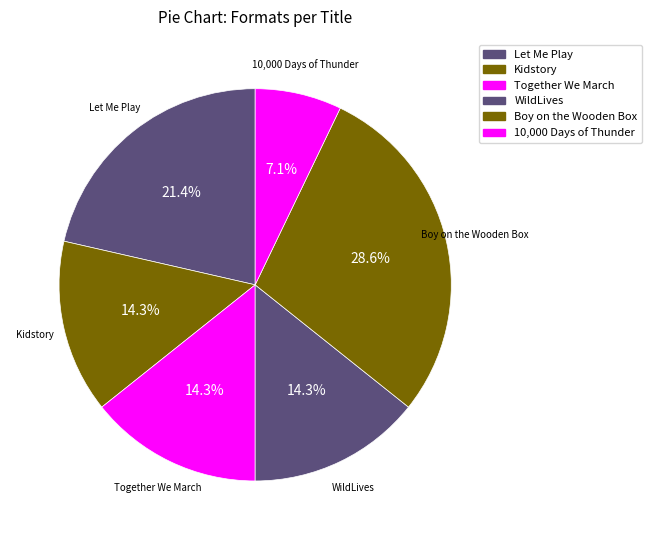

To the nearest percent, what portion does Kidstory represent?

14%